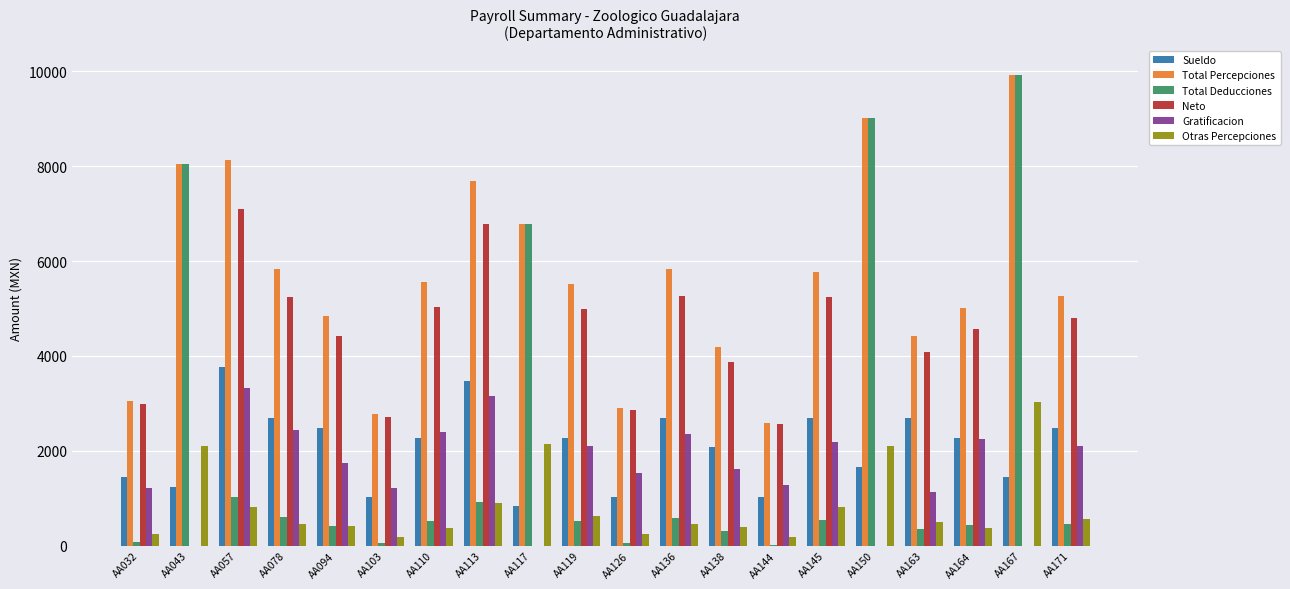

The Sueldo series shows 1035.0 at AA144. True or false?

True